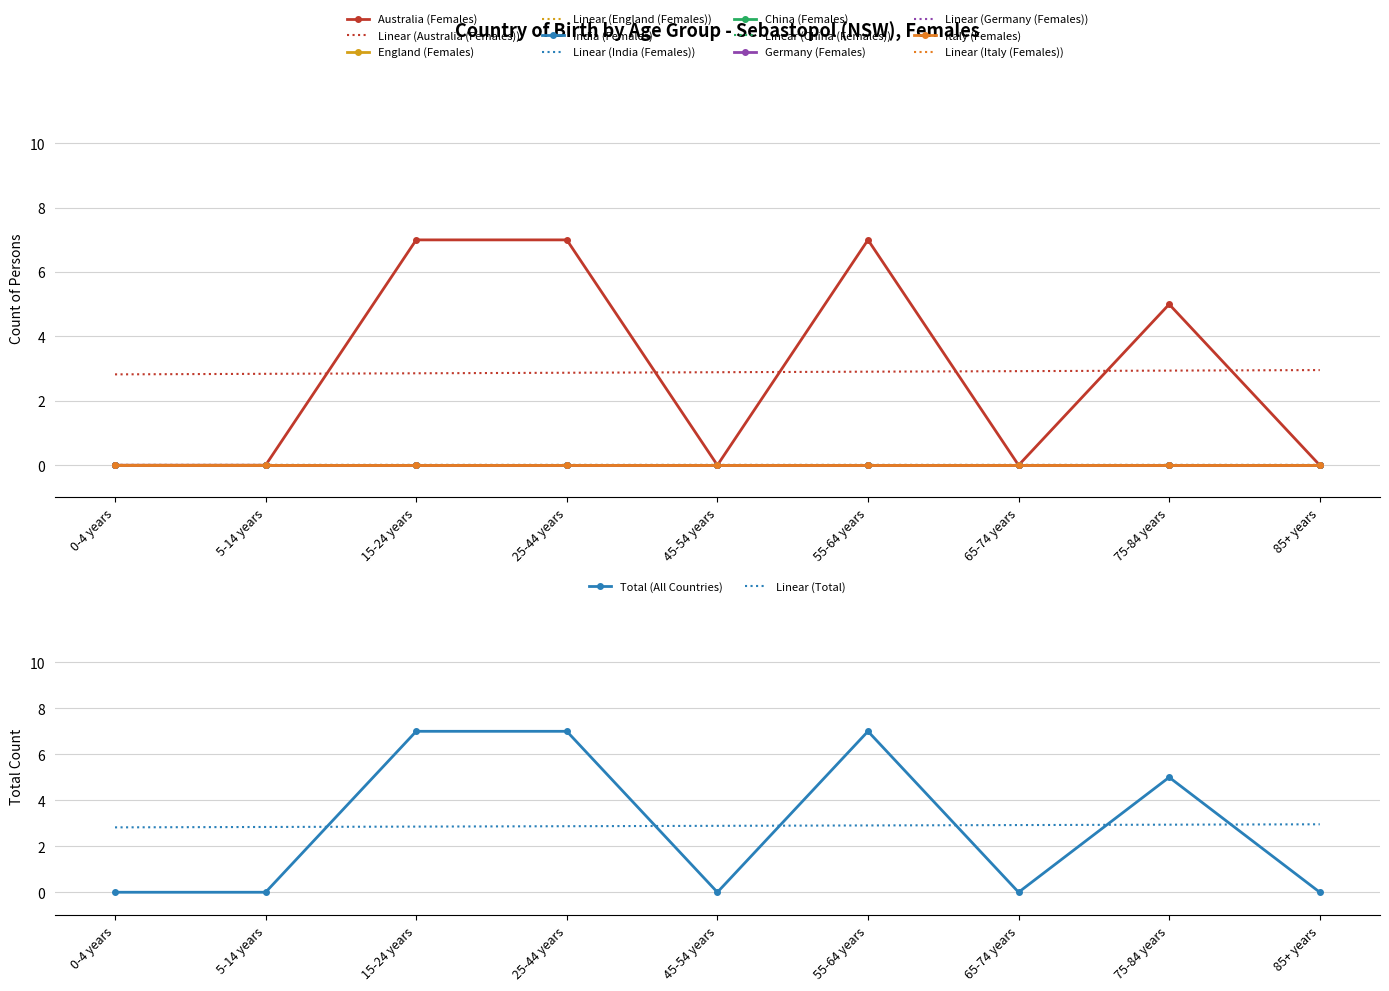

What is the label of the 5th point from the right?

45-54 years